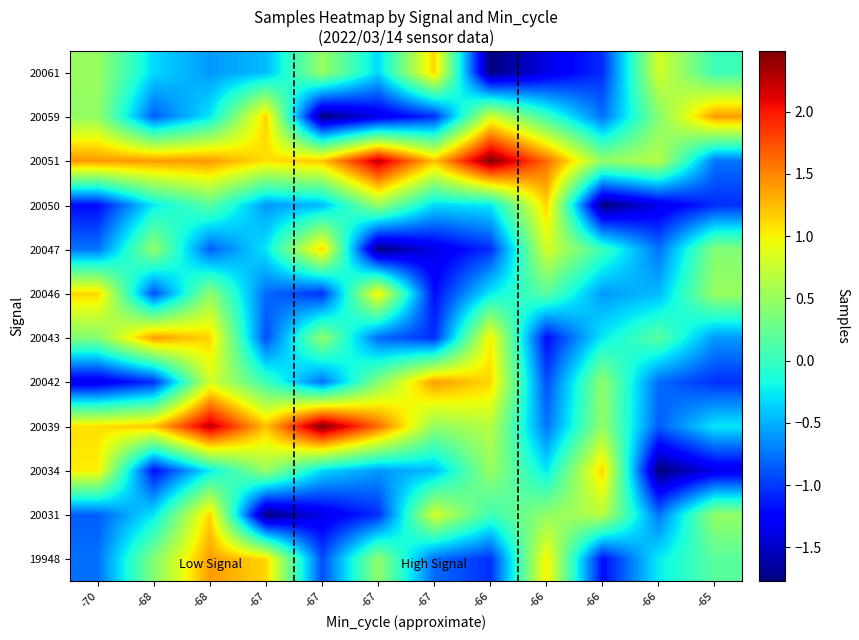

Reading right to left, transcribe all the data shown in this chart.

19948: -65=0.2	-66=-0.2	-66=-1.2	-66=1.0	-66=-1.0	-67=-0.8	-67=0.5	-67=-0.9	-67=1.1	-68=1.4	-68=0.4	-70=-0.8
20031: -65=0.5	-66=-0.8	-66=0.7	-66=0.5	-66=0.0	-67=0.8	-67=-1.1	-67=-1.4	-67=-1.8	-68=1.1	-68=-0.3	-70=-0.8
20034: -65=-1.4	-66=-1.8	-66=1.1	-66=-0.3	-66=0.5	-67=-0.5	-67=-0.6	-67=-0.3	-67=0.5	-68=-0.2	-68=-1.2	-70=1.0
20039: -65=-0.3	-66=-0.8	-66=0.5	-66=-0.8	-66=0.7	-67=0.5	-67=1.6	-67=2.5	-67=1.2	-68=2.3	-68=1.2	-70=1.1
20042: -65=-1.0	-66=-0.8	-66=0.5	-66=-0.9	-66=1.1	-67=1.4	-67=0.4	-67=-0.8	-67=0.0	-68=0.8	-68=-1.1	-70=-1.4
20043: -65=-0.6	-66=0.2	-66=-0.2	-66=-1.2	-66=1.0	-67=-1.0	-67=-0.8	-67=0.5	-67=-0.9	-68=1.1	-68=1.4	-70=0.4
20046: -65=0.5	-66=-0.5	-66=-0.6	-66=0.2	-66=-0.2	-67=-1.2	-67=1.0	-67=-1.0	-67=-0.8	-68=0.5	-68=-0.9	-70=1.1
20047: -65=0.4	-66=-0.8	-66=0.0	-66=0.8	-66=-1.1	-67=-1.4	-67=-1.8	-67=1.1	-67=-0.3	-68=-0.8	-68=0.5	-70=-0.8
20050: -65=-1.1	-66=-1.4	-66=-1.8	-66=1.1	-66=-0.3	-67=-0.3	-67=0.5	-67=-0.5	-67=-0.6	-68=0.2	-68=-0.2	-70=-1.2
20051: -65=-0.8	-66=0.7	-66=0.5	-66=1.6	-66=2.5	-67=1.2	-67=2.3	-67=1.2	-67=1.1	-68=1.4	-68=1.4	-70=1.4
20059: -65=1.4	-66=0.4	-66=-0.8	-66=0.0	-66=0.8	-67=-1.1	-67=-1.4	-67=-1.8	-67=1.1	-68=-0.3	-68=-0.8	-70=0.5
20061: -65=0.0	-66=0.8	-66=-1.1	-66=-1.4	-66=-1.8	-67=1.1	-67=-0.3	-67=0.5	-67=-0.5	-68=-0.6	-68=-0.3	-70=0.5